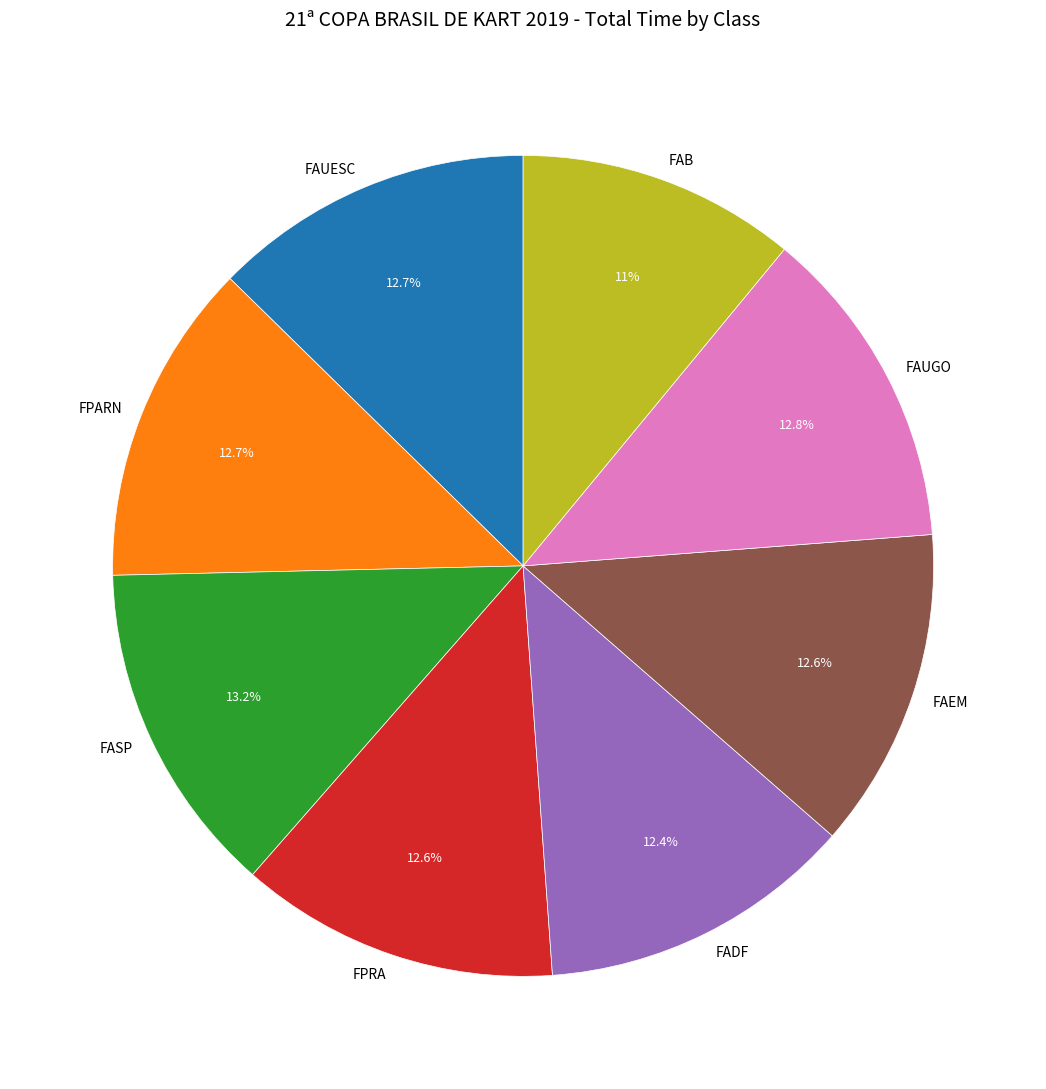

True or false: FAUGO accounts for 13% of the total.

True